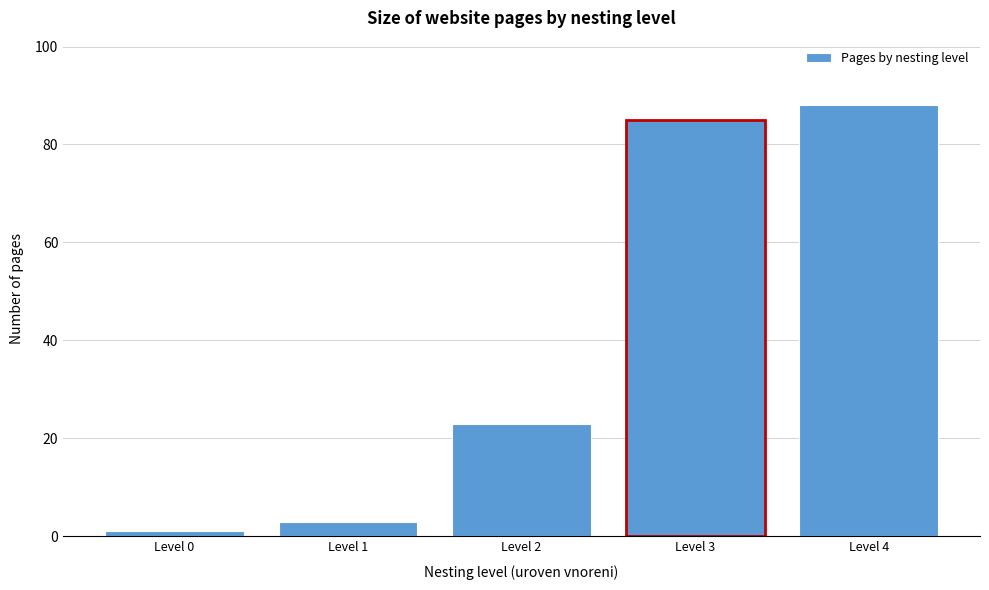

Reading left to right, transcribe all the data shown in this chart.

1	3	23	85	88